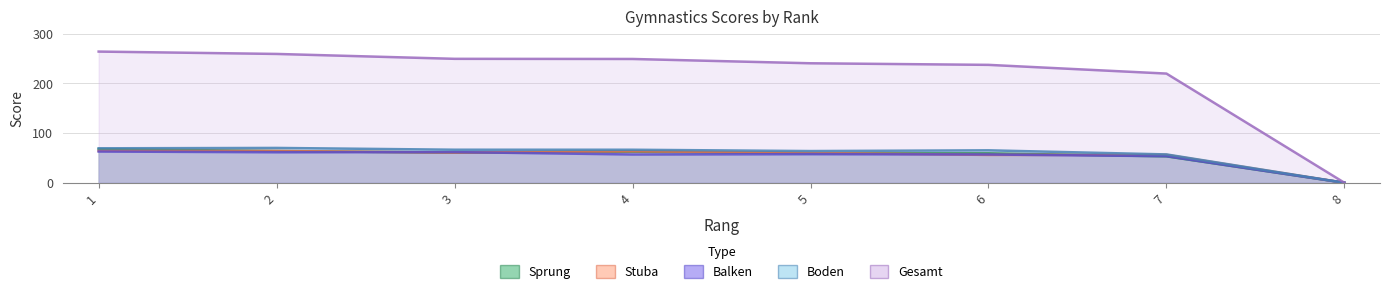

How many data points in Boden are less than 66?

4